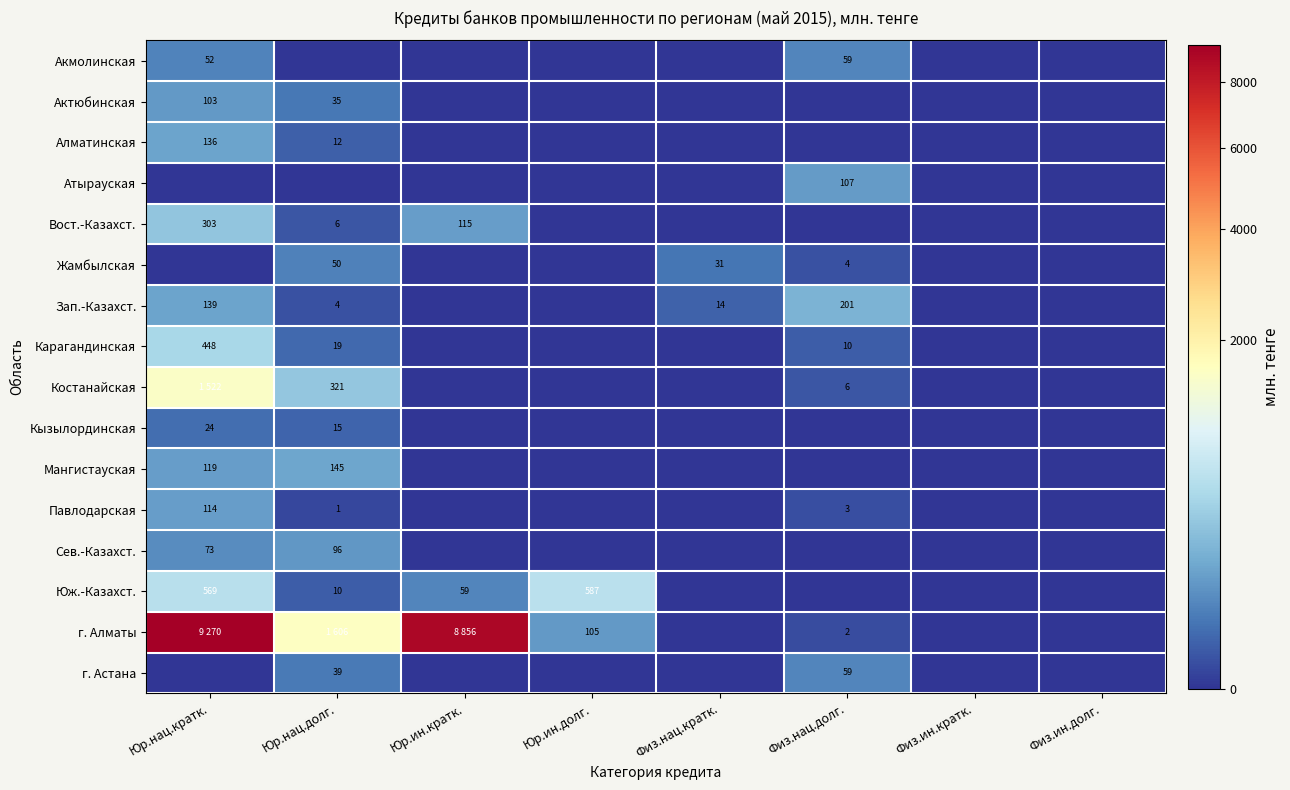

Is it true that Жамбылская equals 4.0 at Физ.нац.долг.?

True